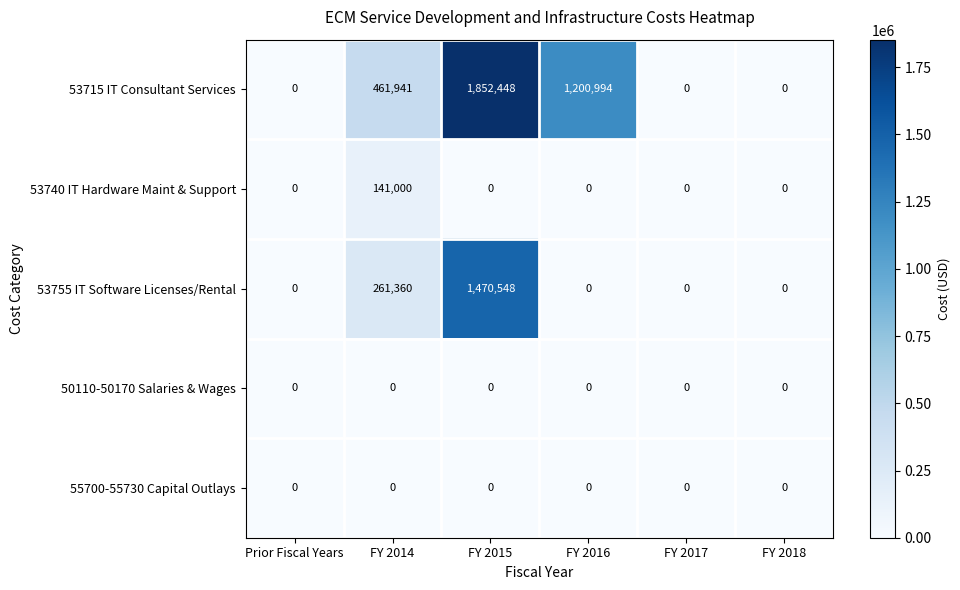

What is the total value across all series at FY 2016?

1200994